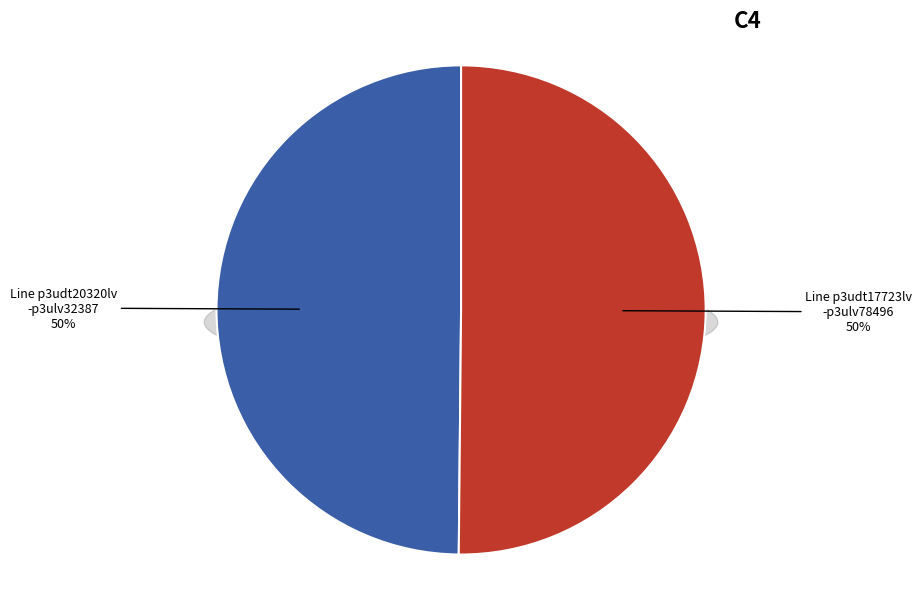

What percentage do Line.l(r:p3udt20320lv-p3ulv32387) and Line.l(r:p3udt17723lv-p3ulv78496) together represent?

100.0%